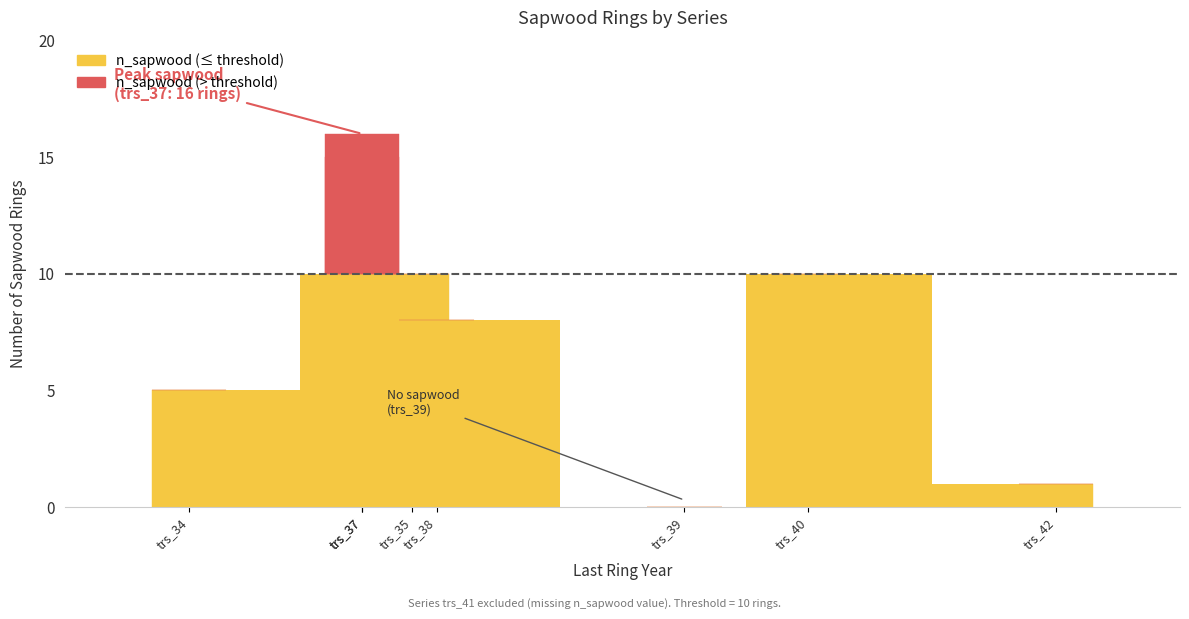

What is the maximum value for n_sapwood (above threshold)?

6